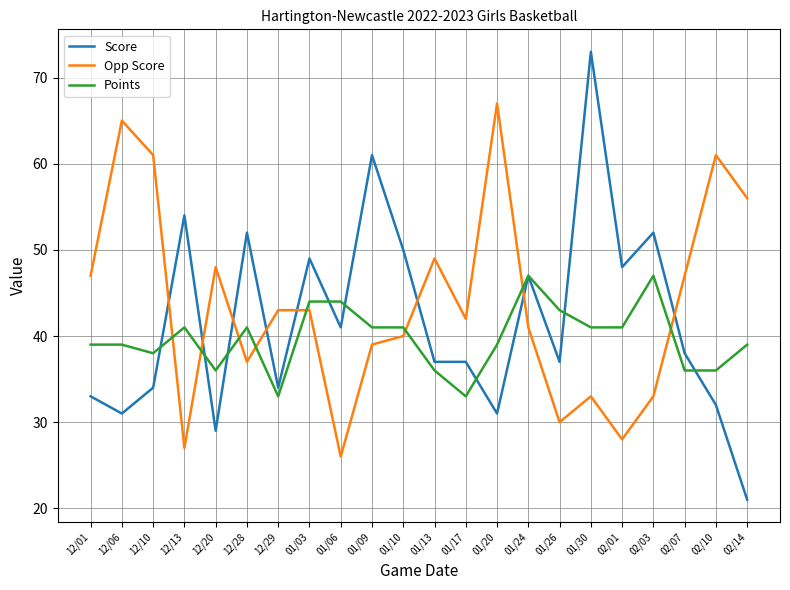

Is the value of Points at 01/13 greater than the value of Opp Score at 01/20?

No